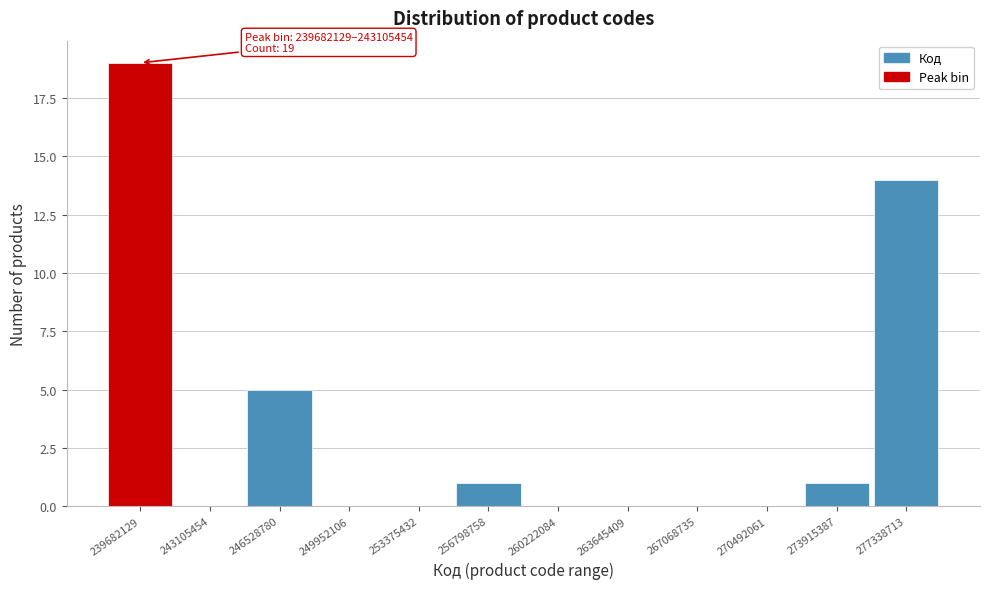

Reading left to right, list all the values displayed in this chart.

239682129=19	243105454=0	246528780=5	249952106=0	253375432=0	256798758=1	260222084=0	263645409=0	267068735=0	270492061=0	273915387=1	277338713=14